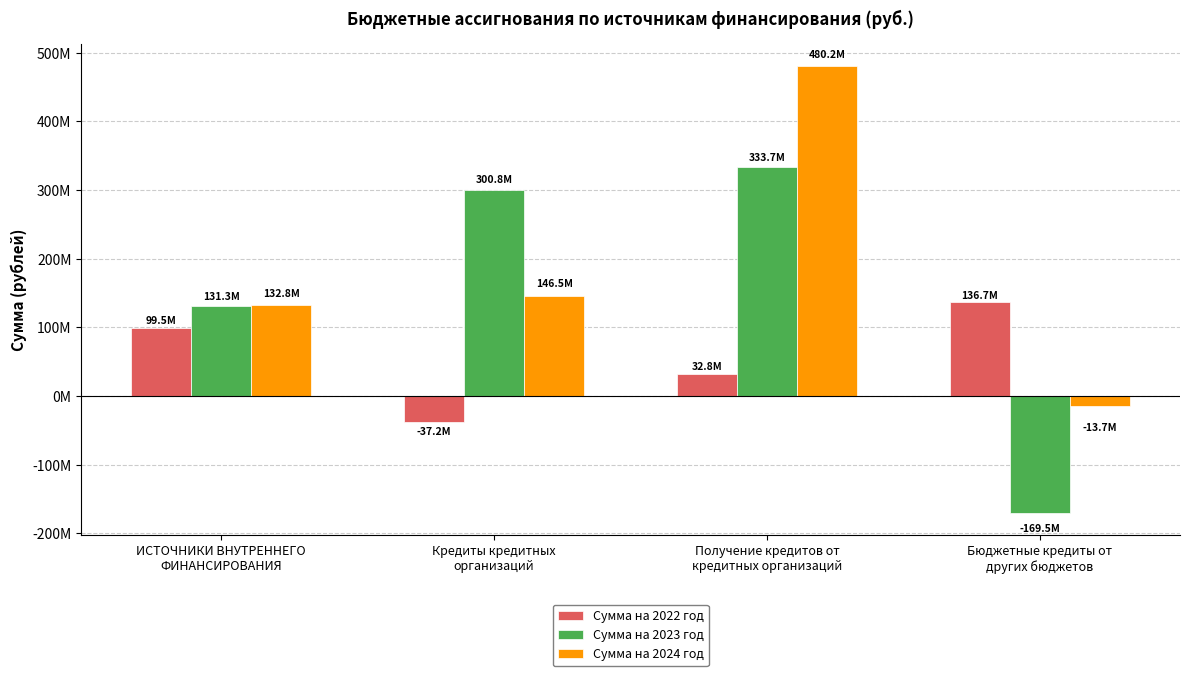

List the labels in order of Сумма на 2023 год value, largest first.

Получение кредитов от
кредитных организаций, Кредиты кредитных
организаций, ИСТОЧНИКИ ВНУТРЕННЕГО
ФИНАНСИРОВАНИЯ, Бюджетные кредиты от
других бюджетов